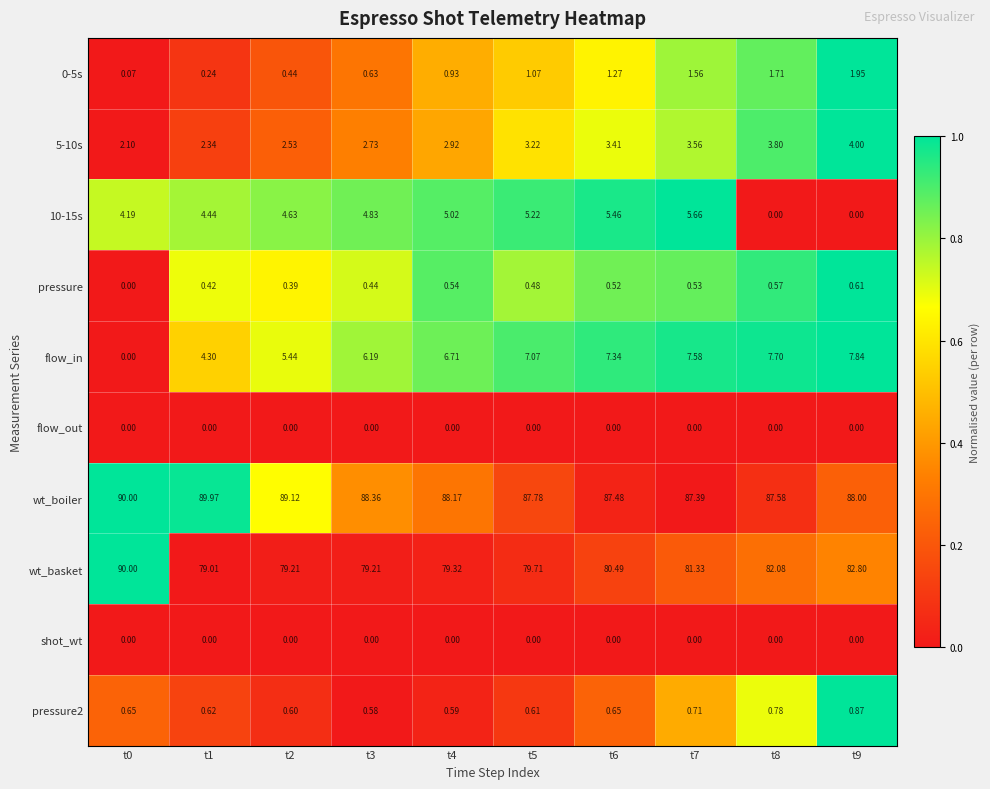

Between t2 and t7, which series saw the biggest shift?

flow_in